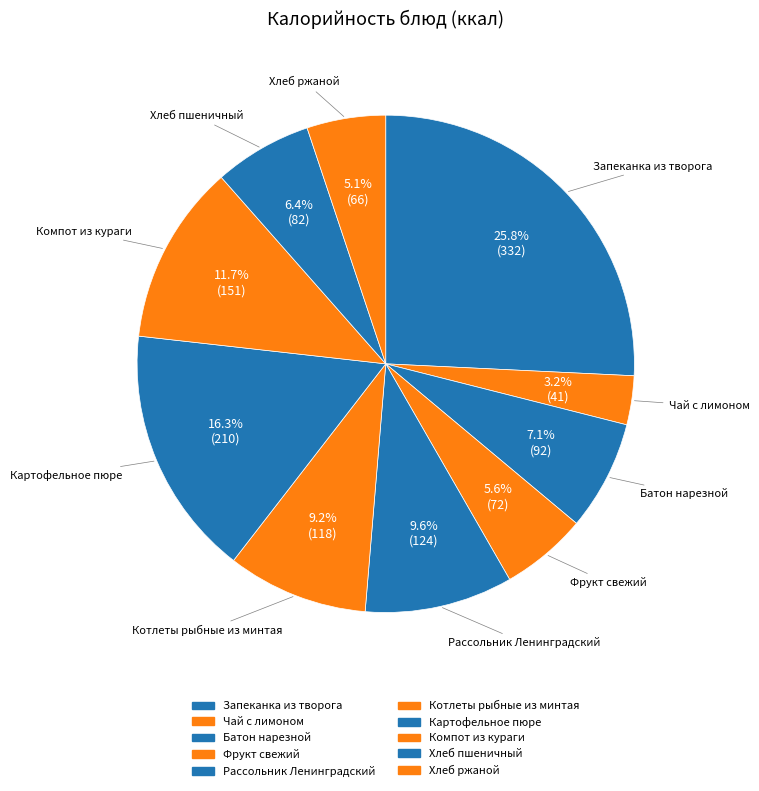

To the nearest percent, what portion does Фрукт свежий represent?

6%